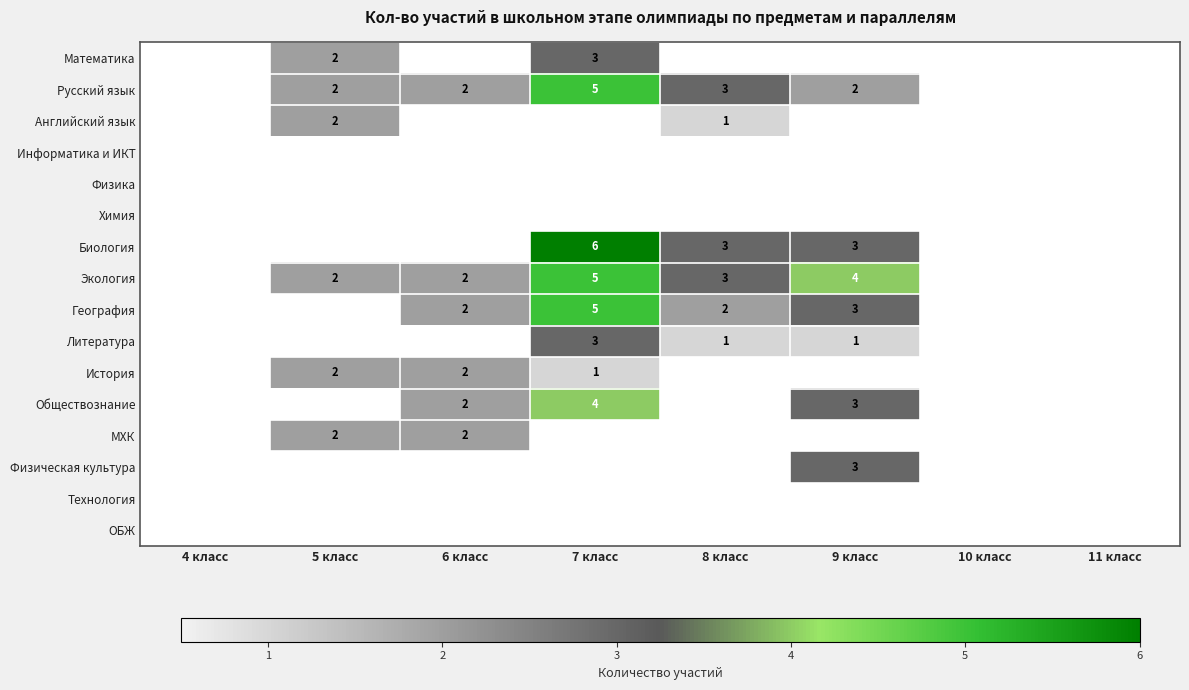

Is the value of Русский язык at 6 класс greater than the value of География at 7 класс?

No